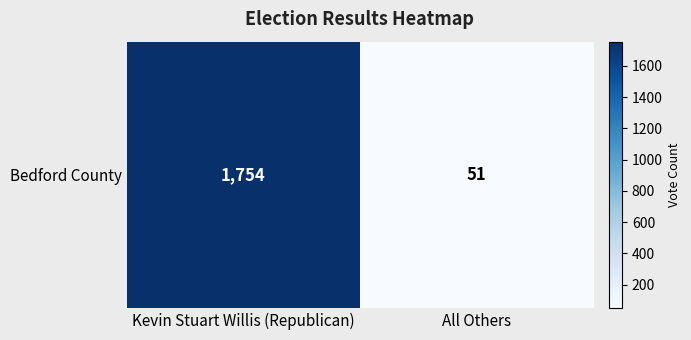

How many data points are less than 1754?

1